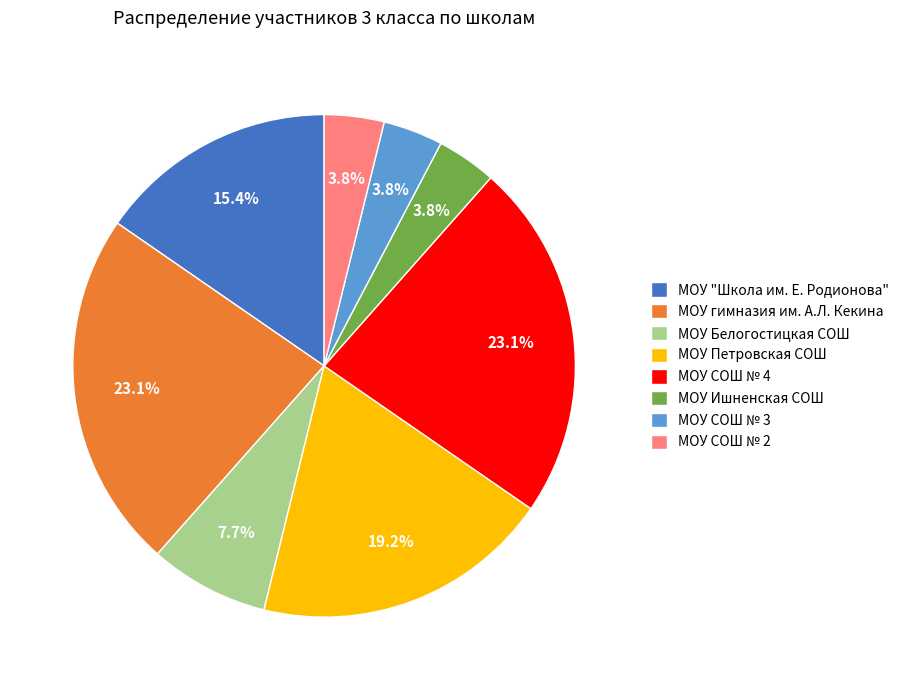

Is МОУ Ишненская СОШ the majority of the pie?

No